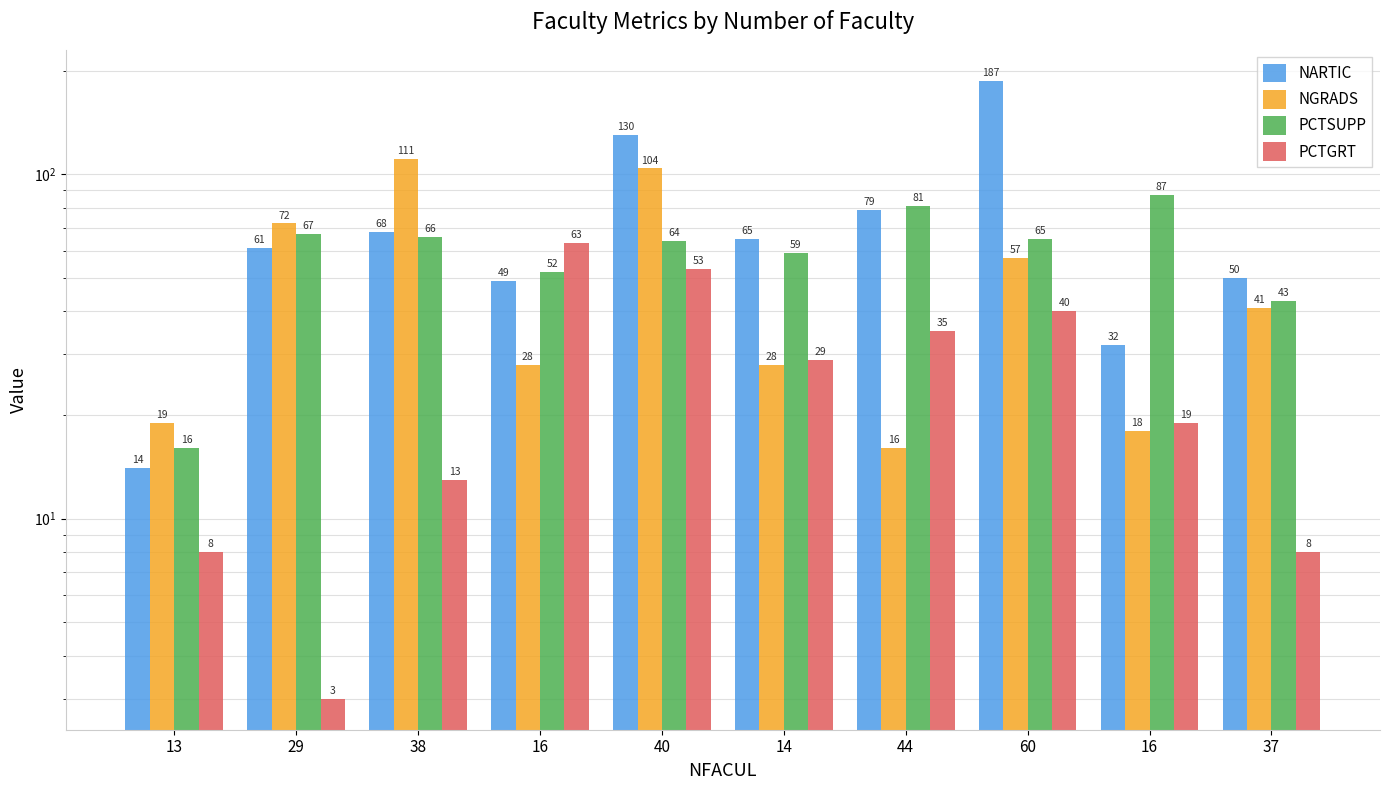

What is the sum of all PCTGRT values?

271